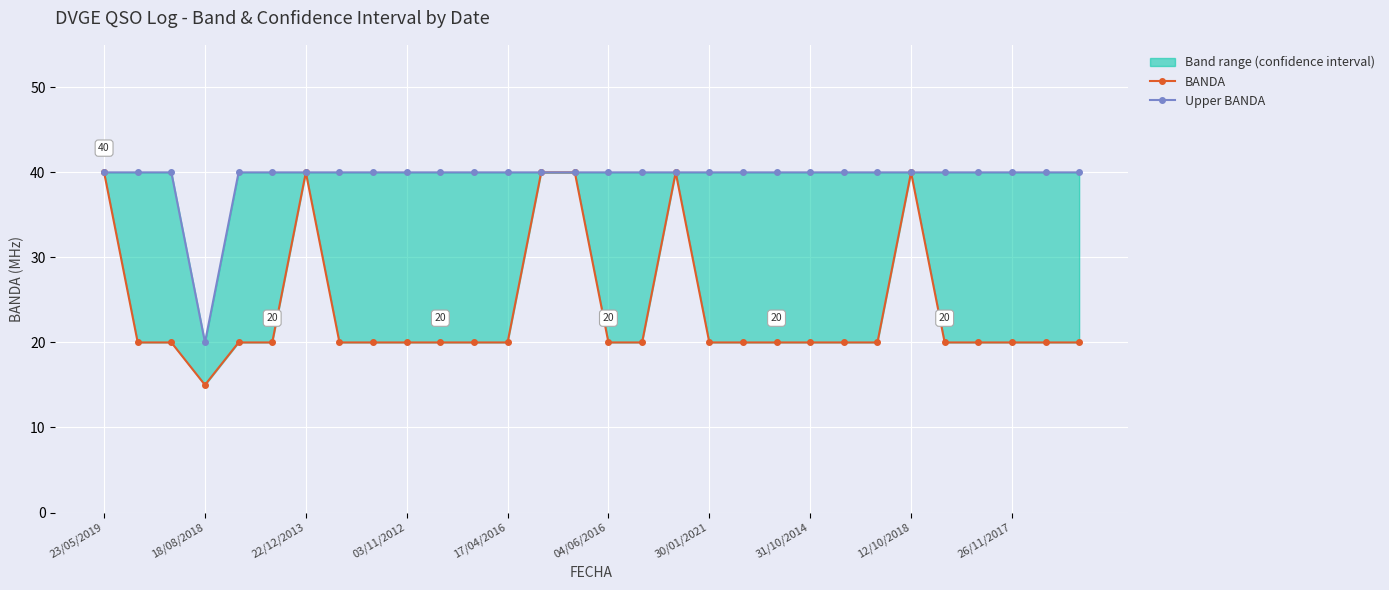

At how many categories does at least one series exceed 17?

30